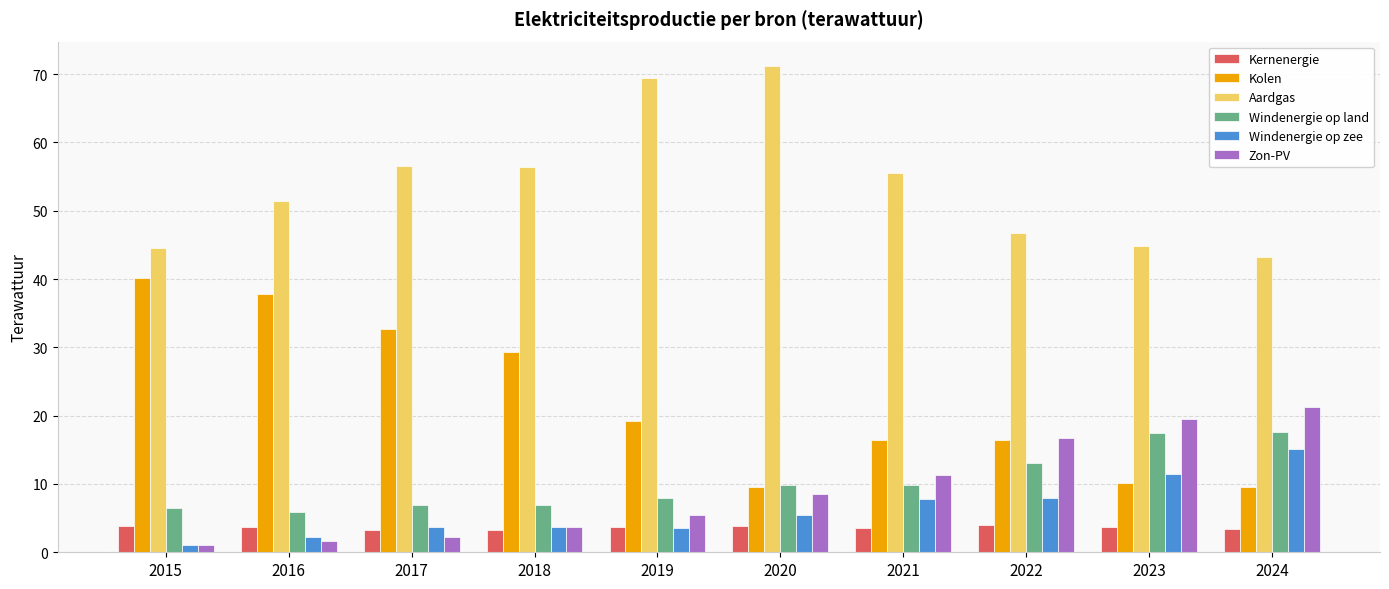

What is the maximum value shown in the chart?

71.2